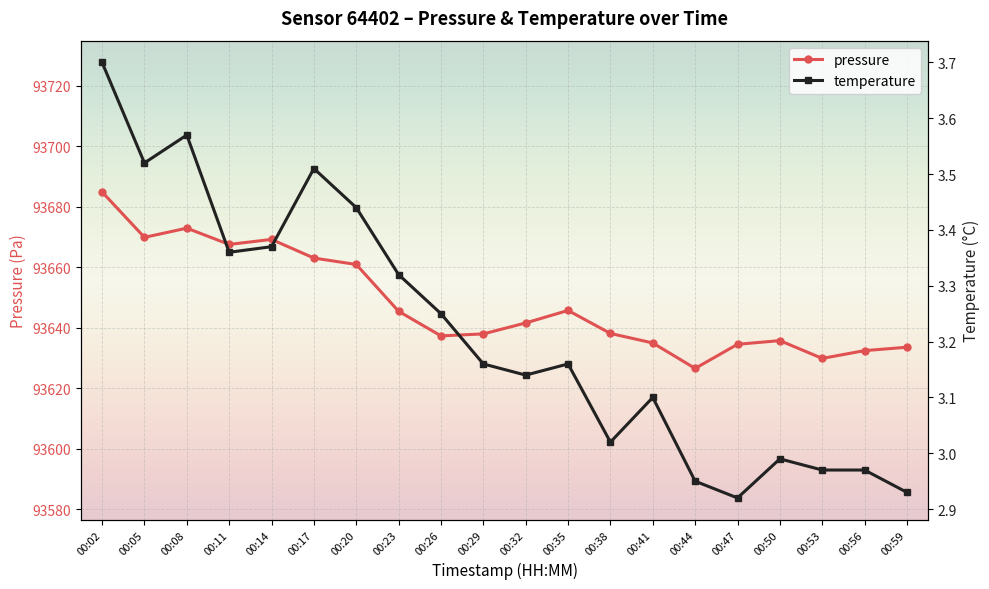

How many lines are shown in the chart?

2